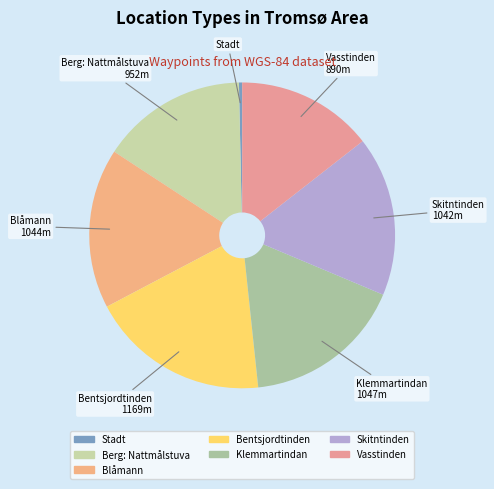

Which has a higher value, Stadt or Skitntinden?

Skitntinden